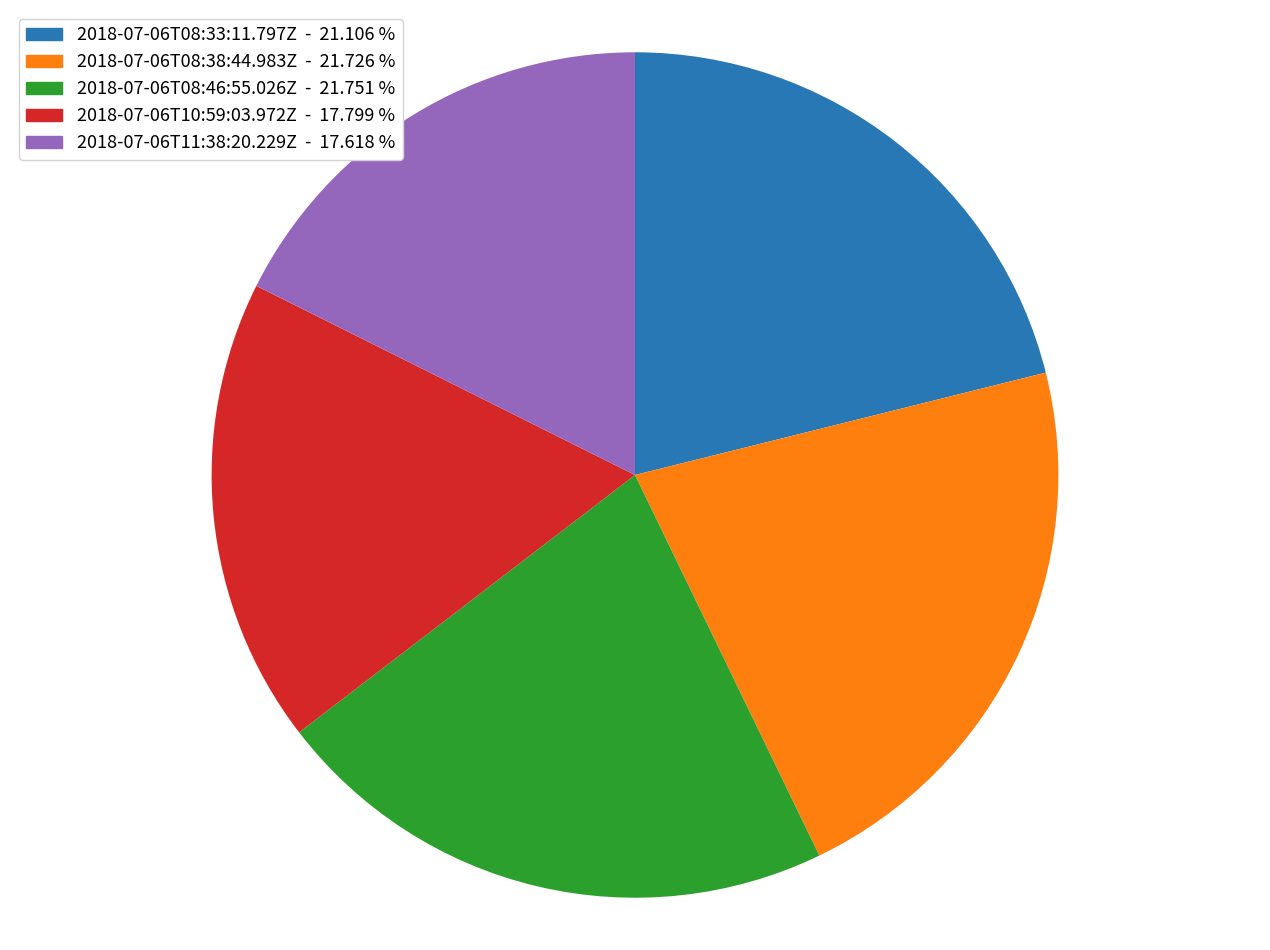

Is there any slice that represents more than half of the pie?

No